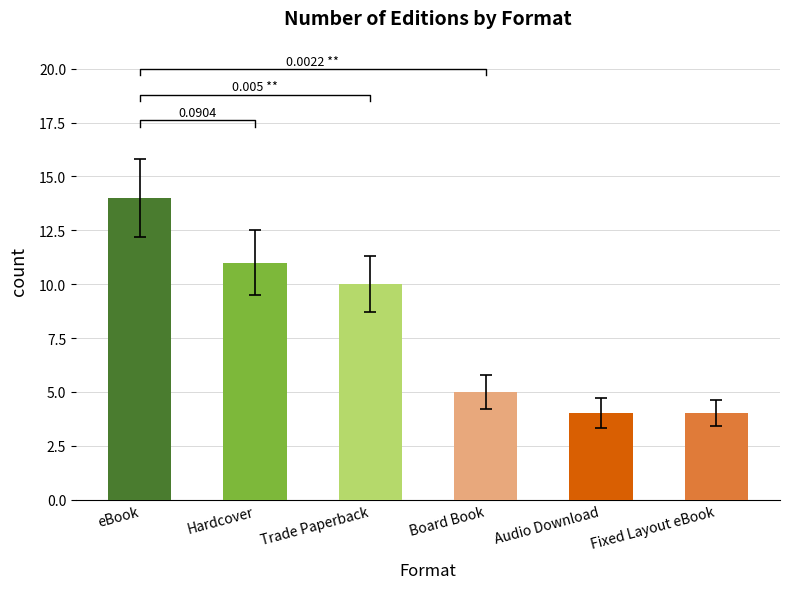

What is the label of the 3rd bar from the right?

Board Book